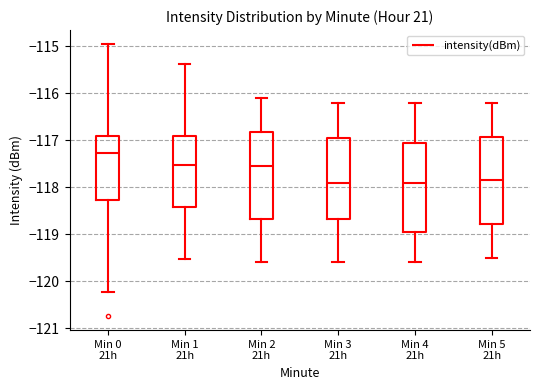

Reading left to right, transcribe this box plot: for each box, give where its median line is, the range the box spans, and where its two whiskers end, as read against the y-axis. The values are not printed on the chart, so give them approximately, as read against the axis.

Min 0 21h: median -117.3, box -118.3 to -116.9, whiskers -120.2 to -114.9
Min 1 21h: median -117.5, box -118.4 to -116.9, whiskers -119.5 to -115.4
Min 2 21h: median -117.5, box -118.7 to -116.8, whiskers -119.6 to -116.1
Min 3 21h: median -117.9, box -118.7 to -116.9, whiskers -119.6 to -116.2
Min 4 21h: median -117.9, box -118.9 to -117.0, whiskers -119.6 to -116.2
Min 5 21h: median -117.8, box -118.8 to -116.9, whiskers -119.5 to -116.2